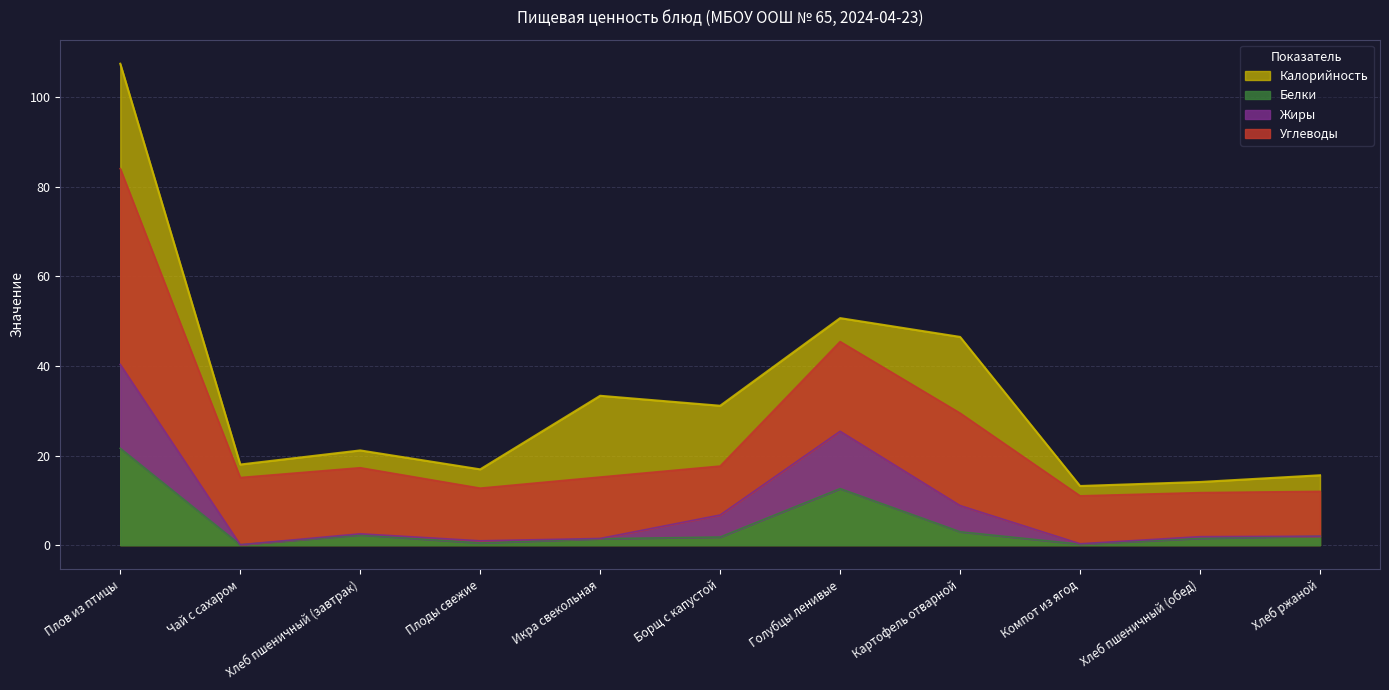

What is the label of the 11th point from the right?

Плов из птицы